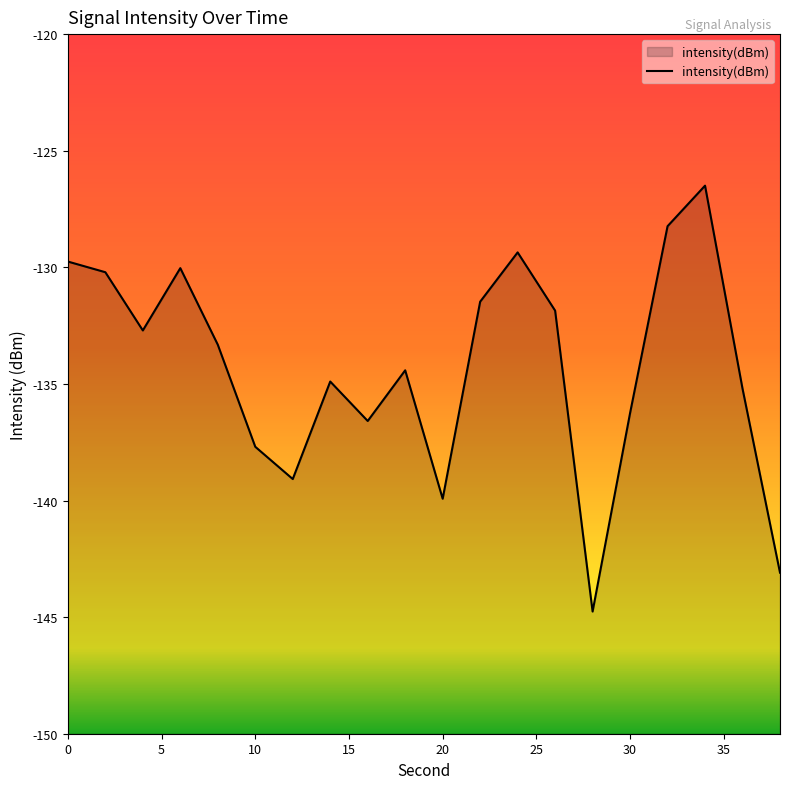

Reading left to right, transcribe all the data shown in this chart.

-129.8	-130.2	-132.7	-130.0	-133.3	-137.7	-139.1	-134.9	-136.6	-134.4	-139.9	-131.5	-129.4	-131.9	-144.8	-136.3	-128.2	-126.5	-135.2	-143.1